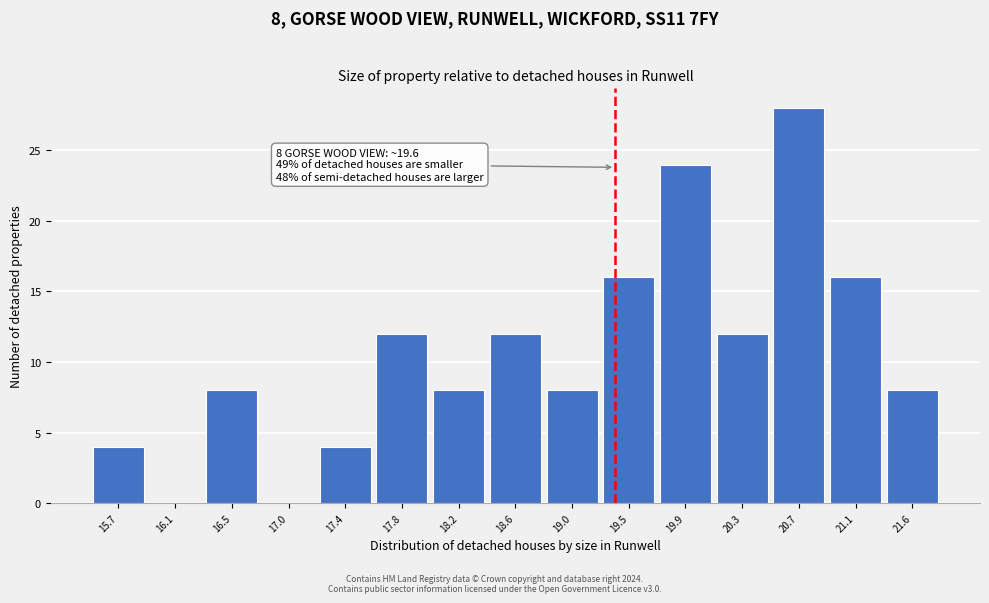

Reading left to right, extract all data points from this chart.

15.7=4	16.1=0	16.5=8	17.0=0	17.4=4	17.8=12	18.2=8	18.6=12	19.0=8	19.5=16	19.9=24	20.3=12	20.7=28	21.1=16	21.6=8